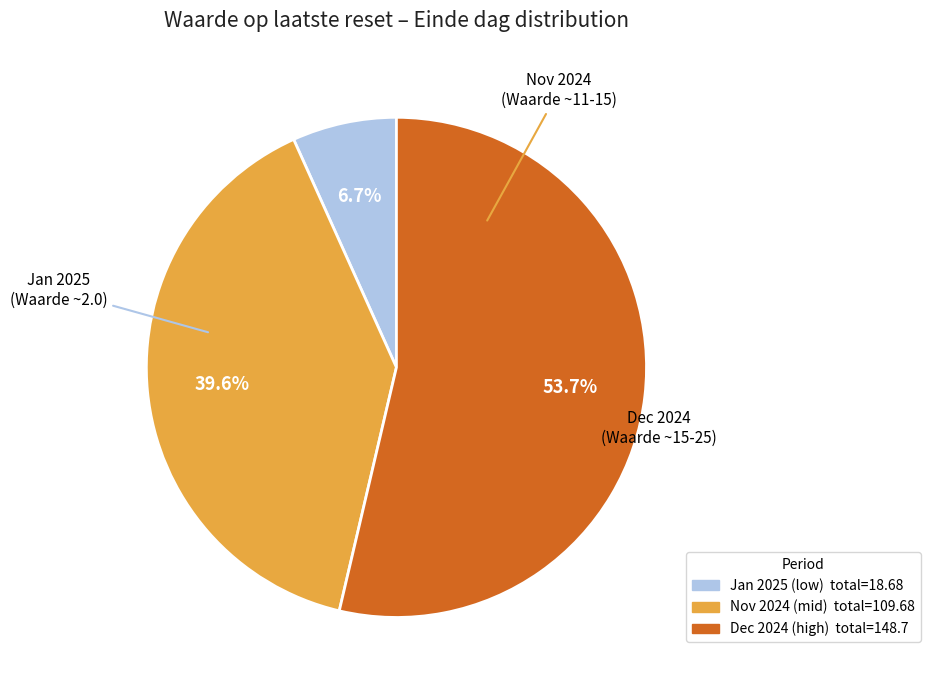

Is there any slice that represents more than half of the pie?

Yes